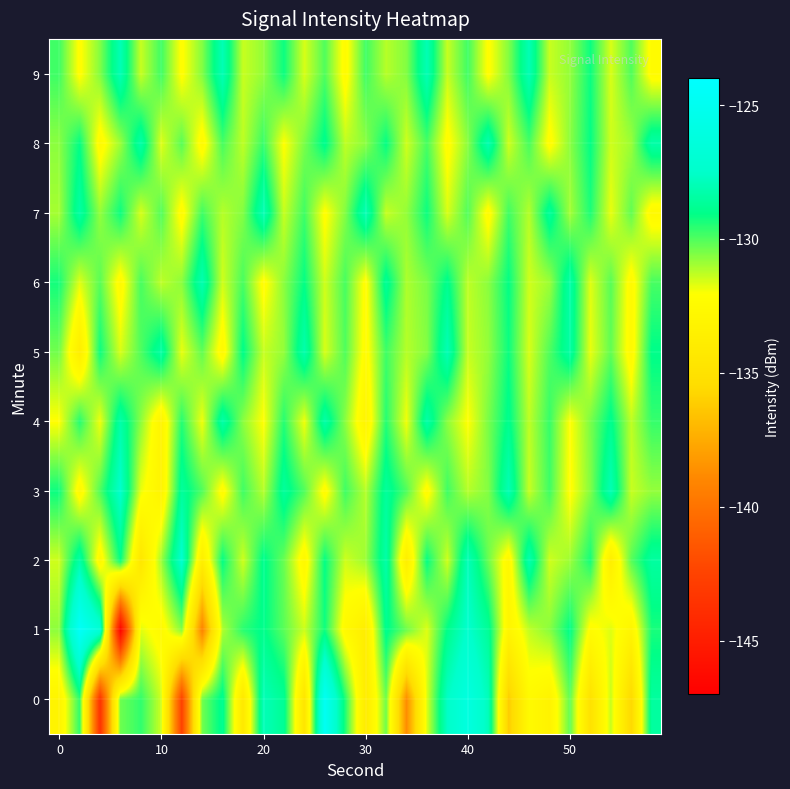

List the series in order of their peak value, lowest first.

4, 6, 8, 5, 7, 9, 3, 2, 0, 1